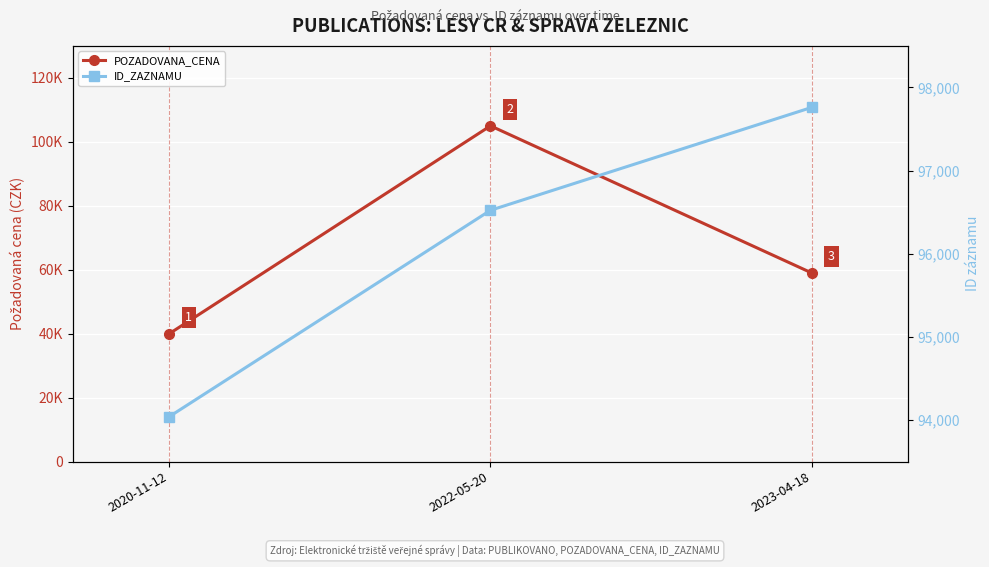

The POZADOVANA_CENA series shows 68553 at 2020-11-12. True or false?

False